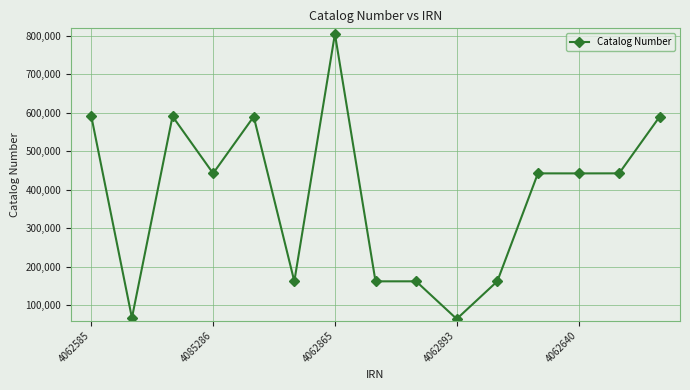

What is the value of the 2nd point from the left?

66841